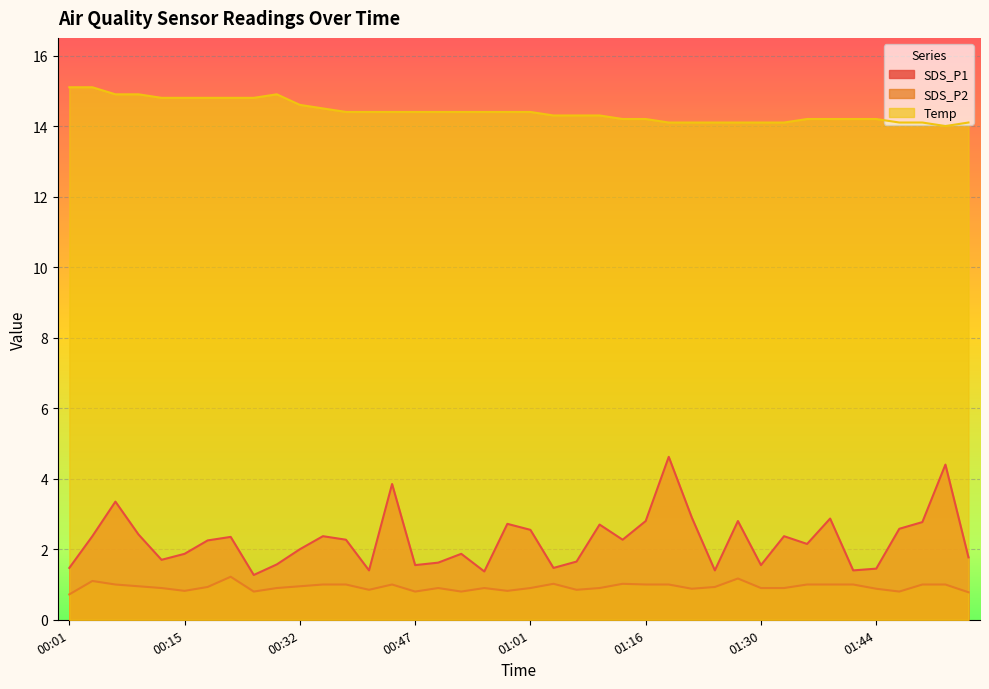

True or false: SDS_P1 has more than 0 points higher than both neighbors.

True